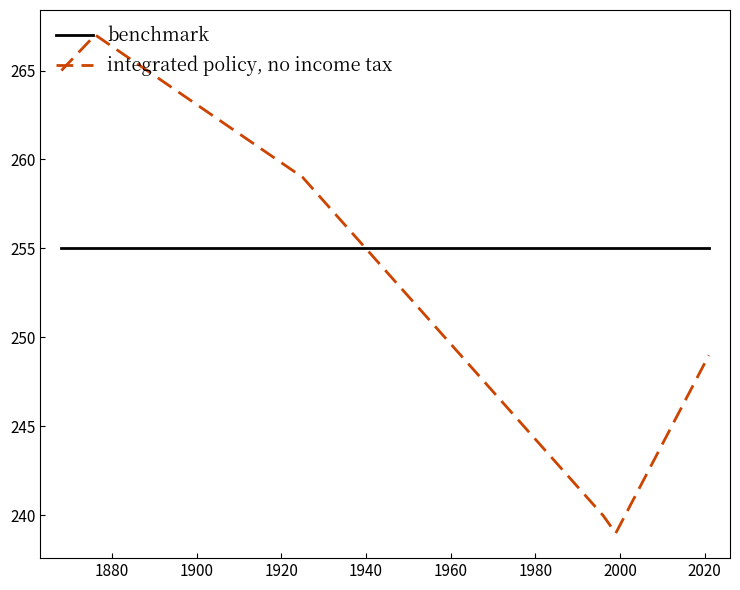

What is the minimum value shown in the chart?

239